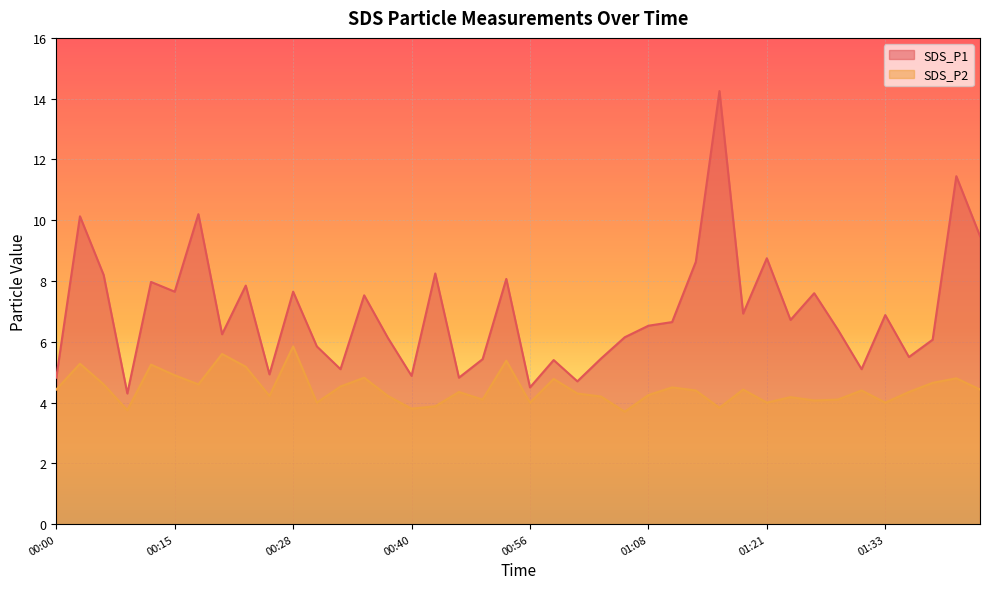

Which series has the widest spread of values?

SDS_P1